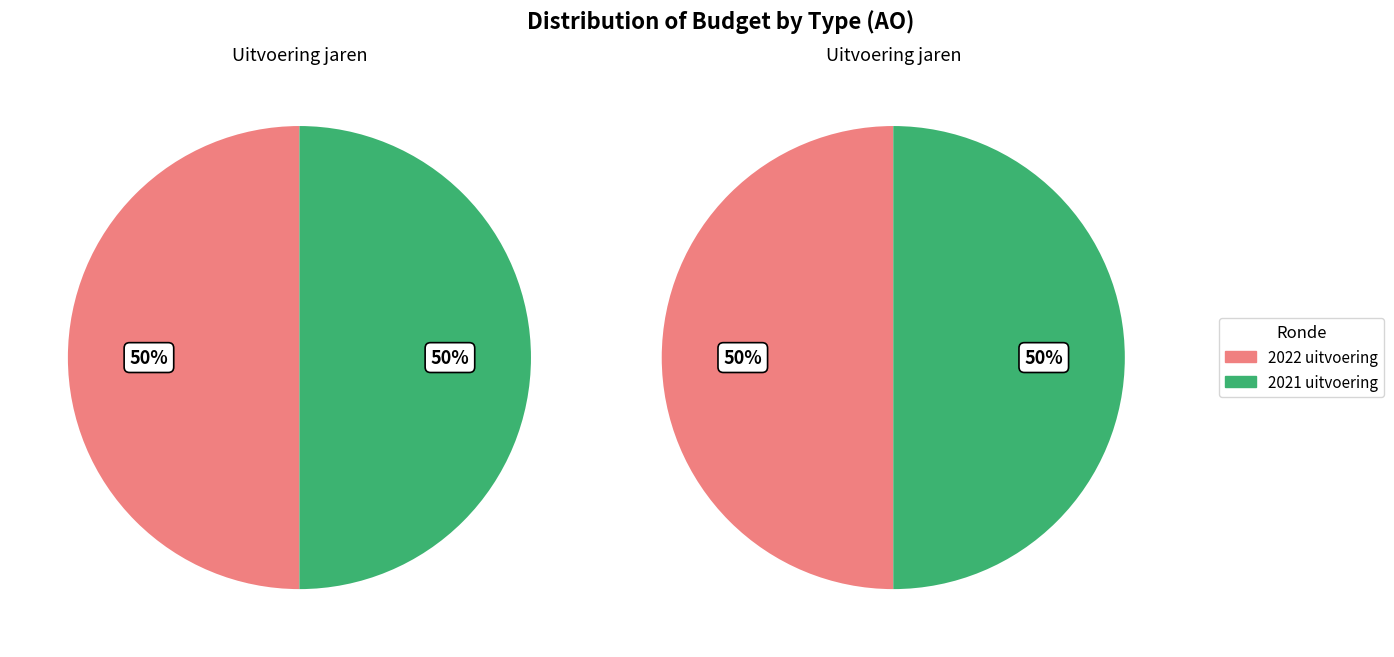

Is there a majority slice in this chart?

No